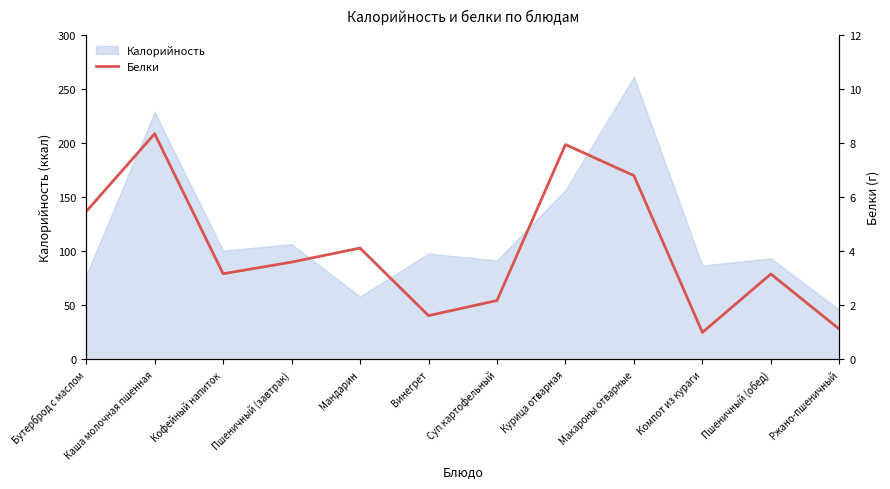

How many points are lower than both their immediate neighbors (excluding endpoints)?

3